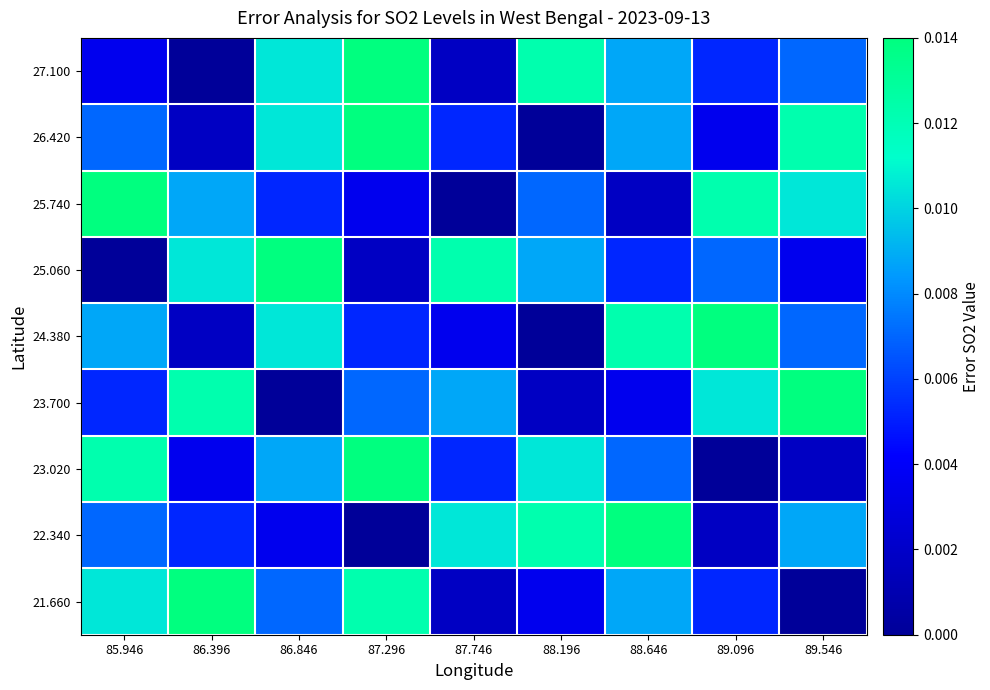

What is the total value across all series at 85.946?

0.1